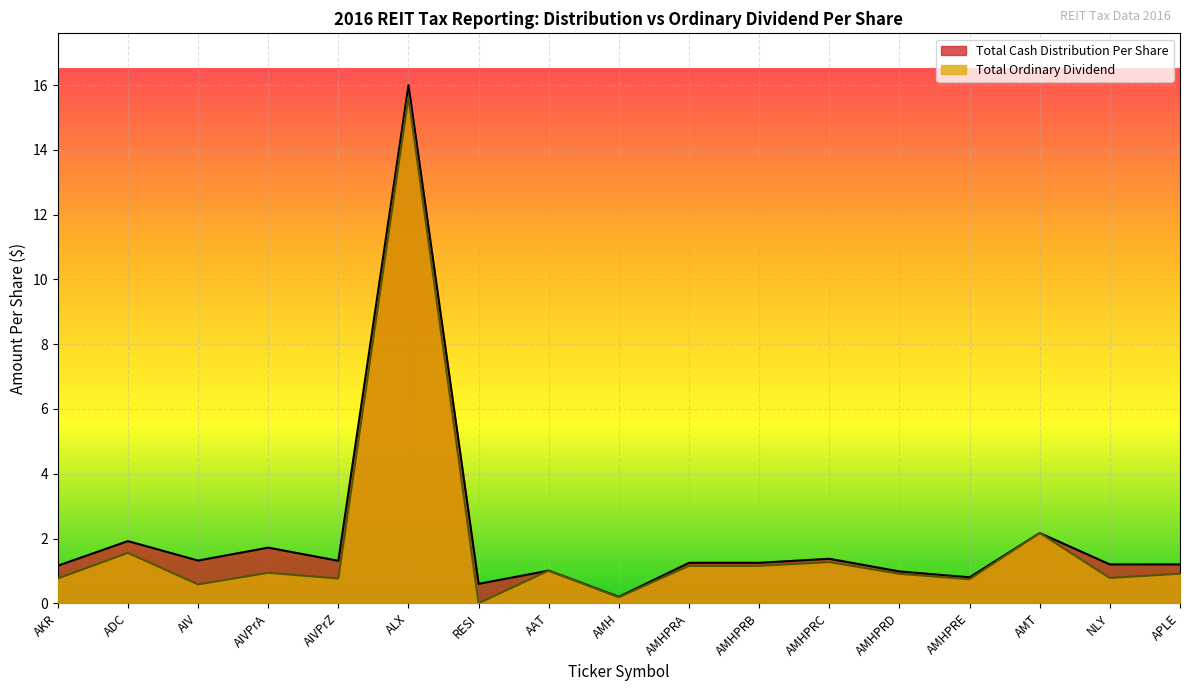

Which label corresponds to the smallest value in the chart?

RESI